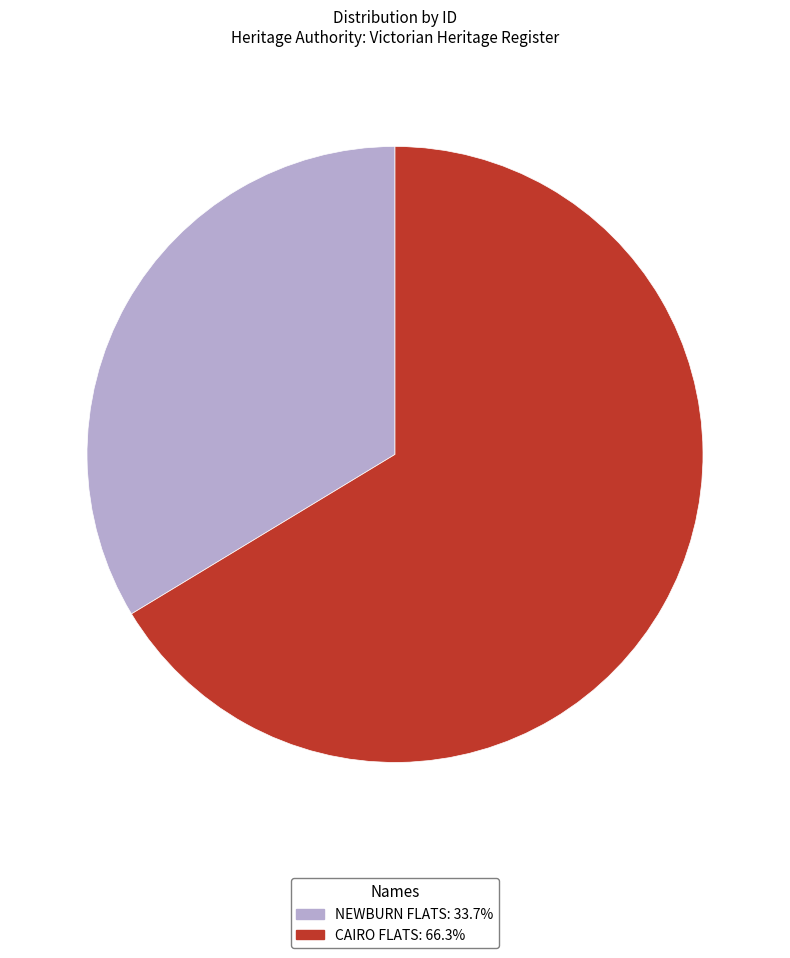

Which category has the biggest portion of the pie?

CAIRO FLATS